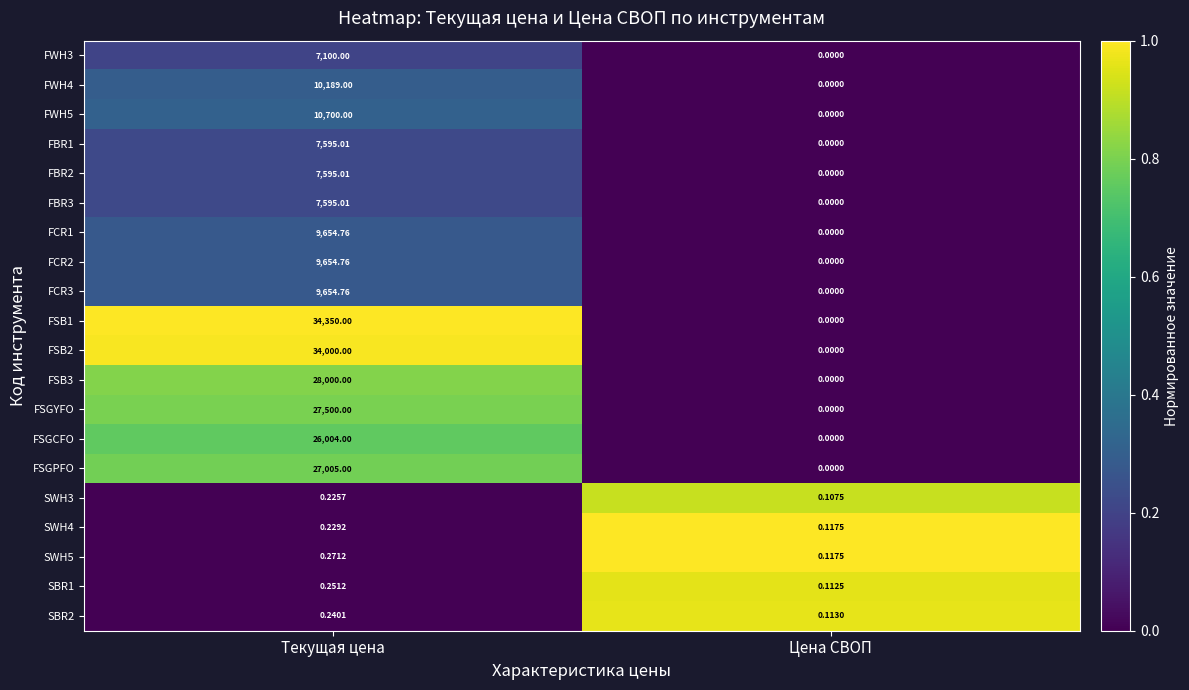

Where does the FBR3 series first go above 7595?

Текущая цена